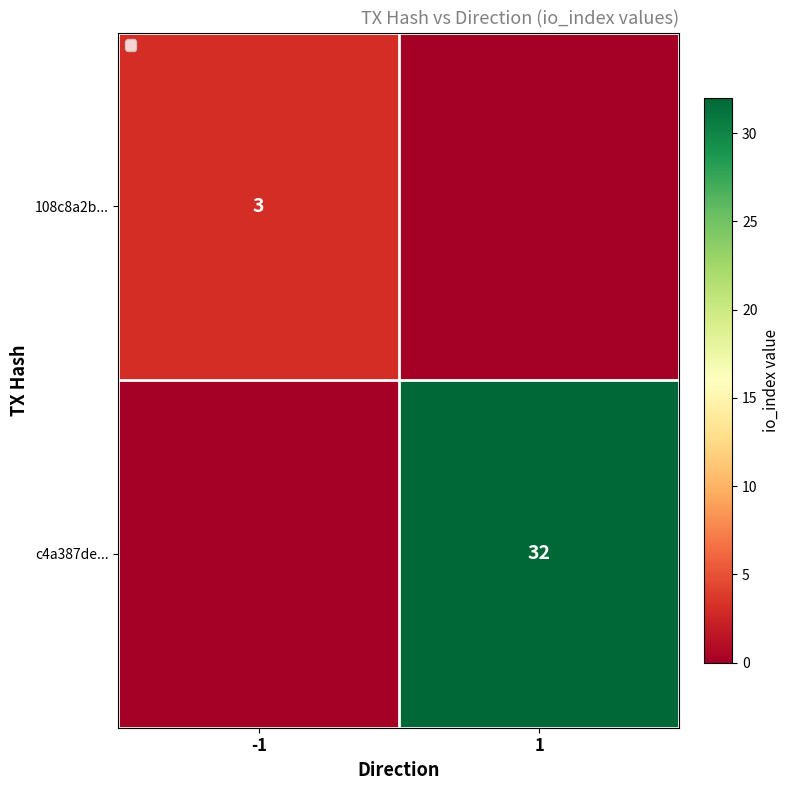

True or false: c4a387de... has a value of 32 at 1.

True